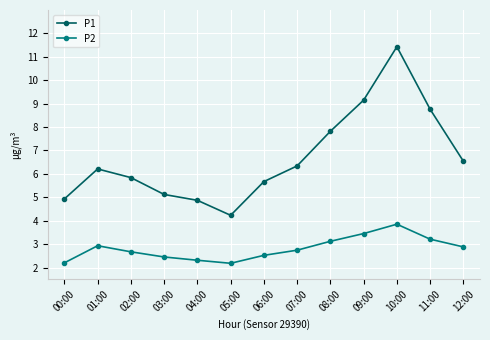

What is the difference between the P1 values at 00:00 and 08:00?

2.9